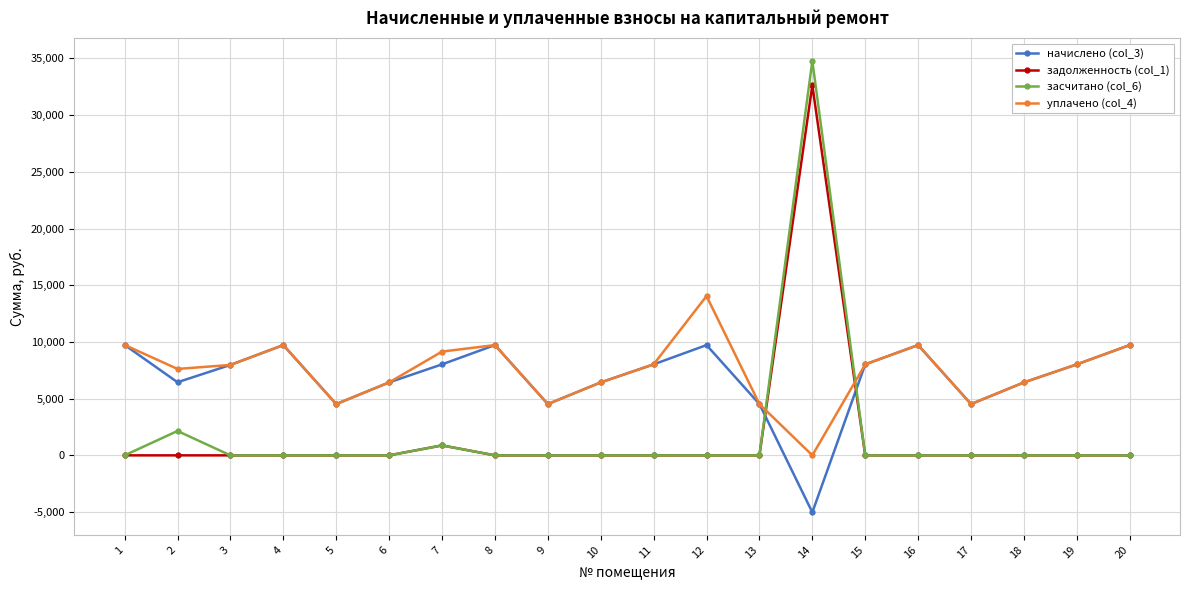

Is the value of начислено (col_3) at 13 greater than the value of уплачено (col_4) at 6?

No